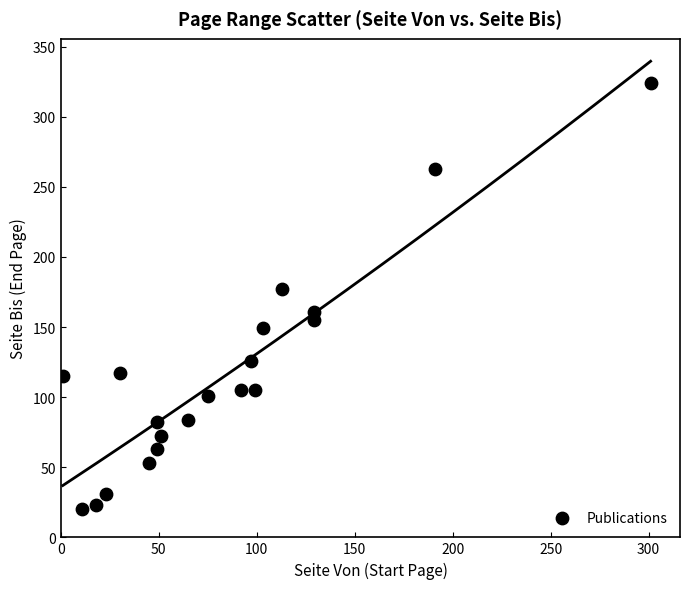

What is the range of Y values (max minus min)?

304